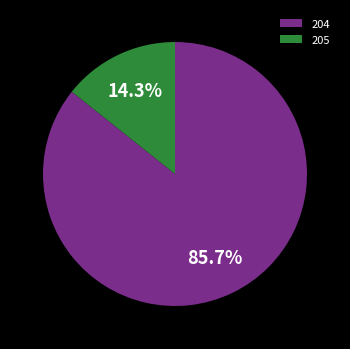

Is it true that 204 is 86% of the pie?

True